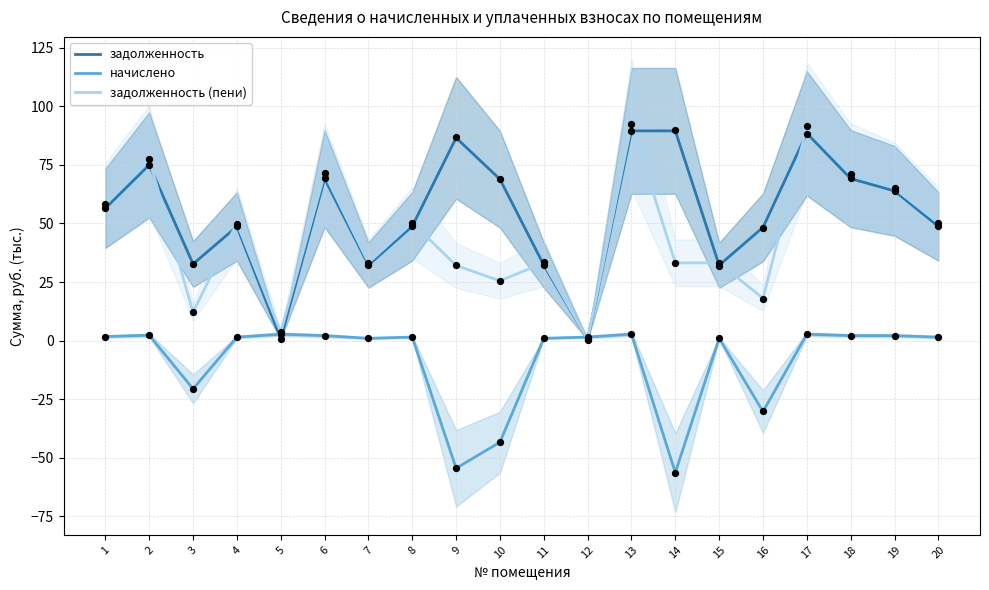

Is the value of начислено at 16 greater than the value of задолженность (пени) at 1?

No